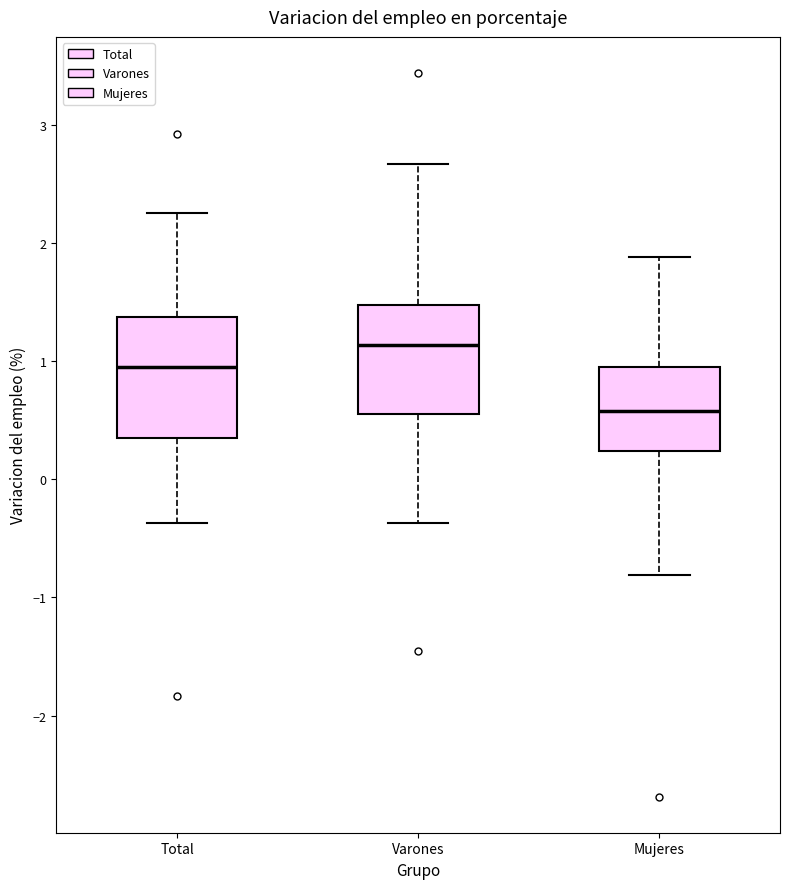

Reading left to right, read every box against the y-axis: the position of its median line, the range the box covers, and the ends of its whiskers. The values are not printed on the chart, so give them approximately, as read against the axis.

Total: median 0.9, box 0.4 to 1.4, whiskers -0.4 to 2.3
Varones: median 1.1, box 0.5 to 1.5, whiskers -0.4 to 2.7
Mujeres: median 0.6, box 0.2 to 0.9, whiskers -0.8 to 1.9